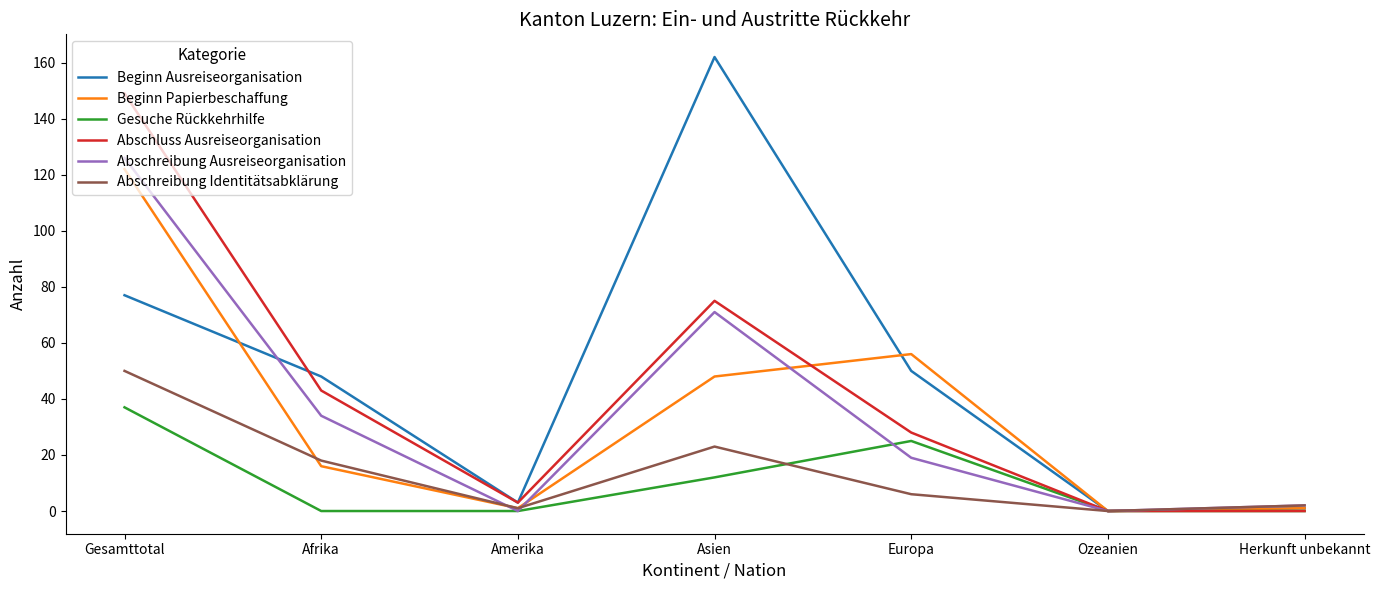

True or false: Beginn Ausreiseorganisation has a value of 53 at Gesamttotal.

False